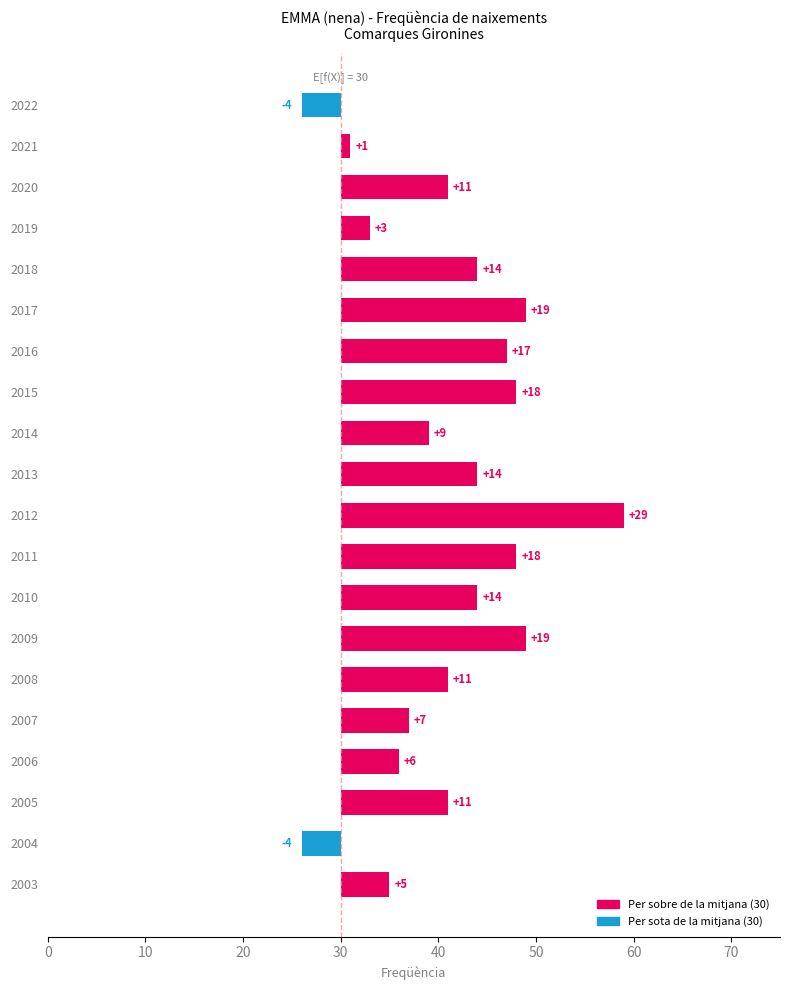

How many bars are there in total?

20